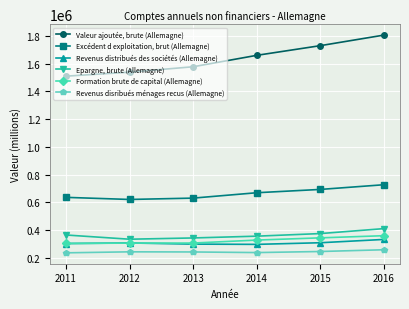

True or false: Revenus distribués des sociétés (Allemagne) has more than 0 interior local peaks.

True